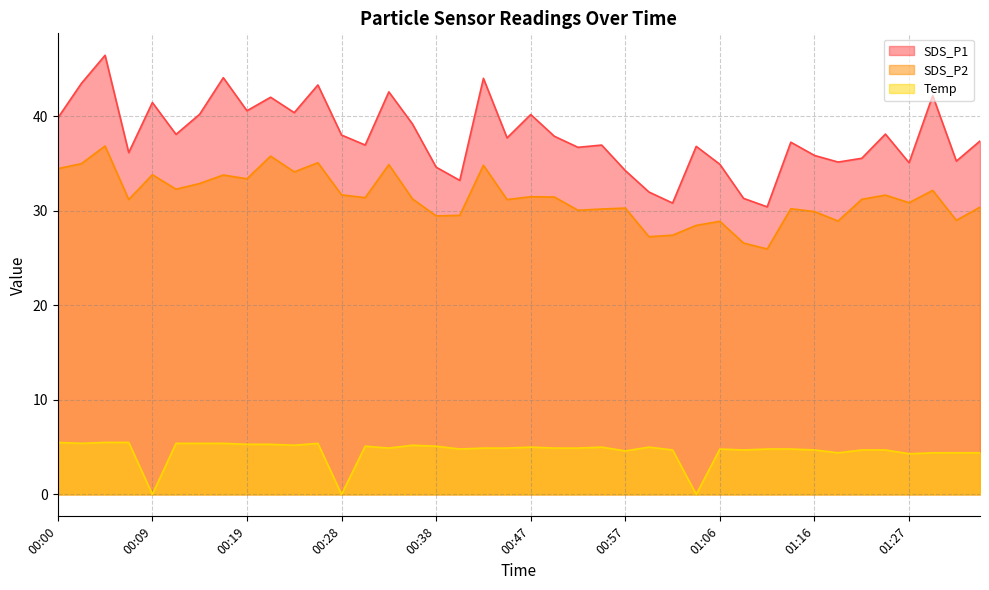

Does the chart have visible grid lines?

Yes